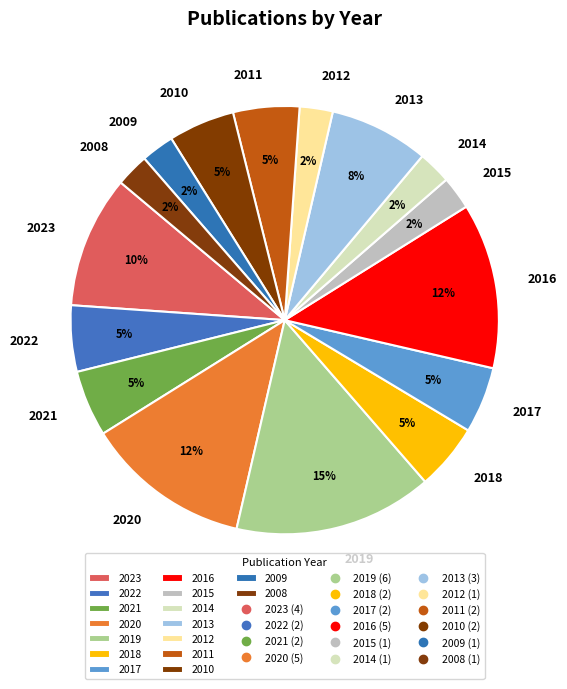

Approximately how many times larger is the value at 2013 compared to 2019?

0.5